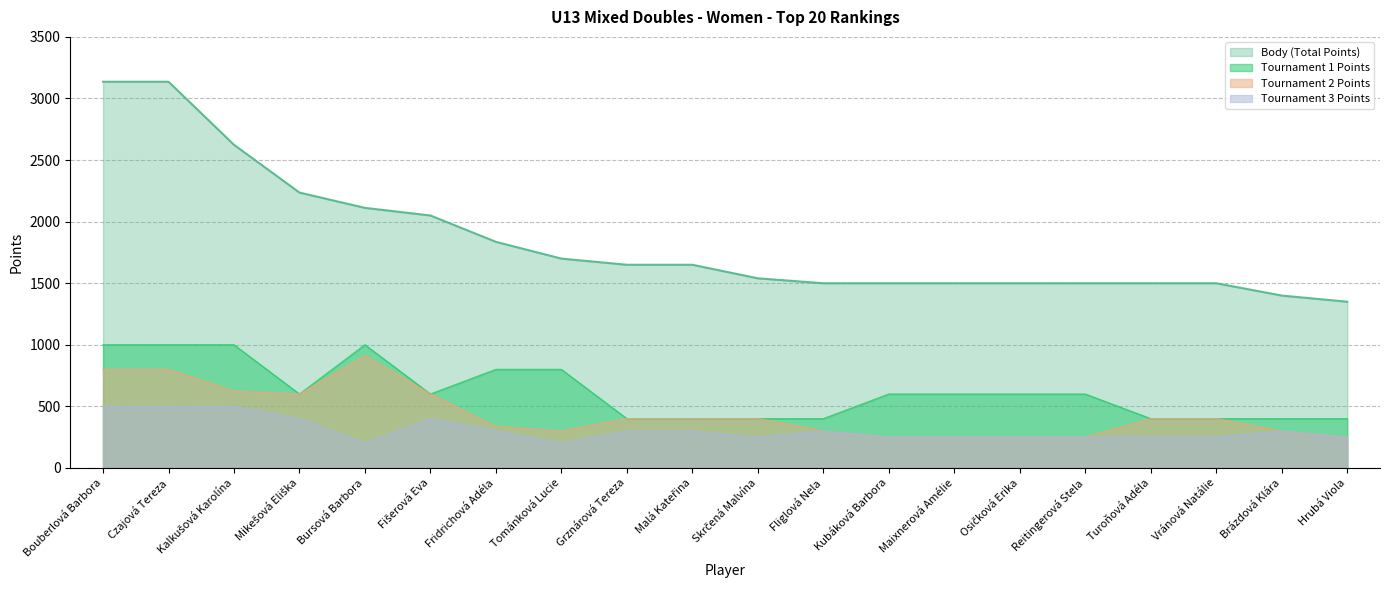

What is the value of the Tournament 3 Points point at the 10th from the left?

300